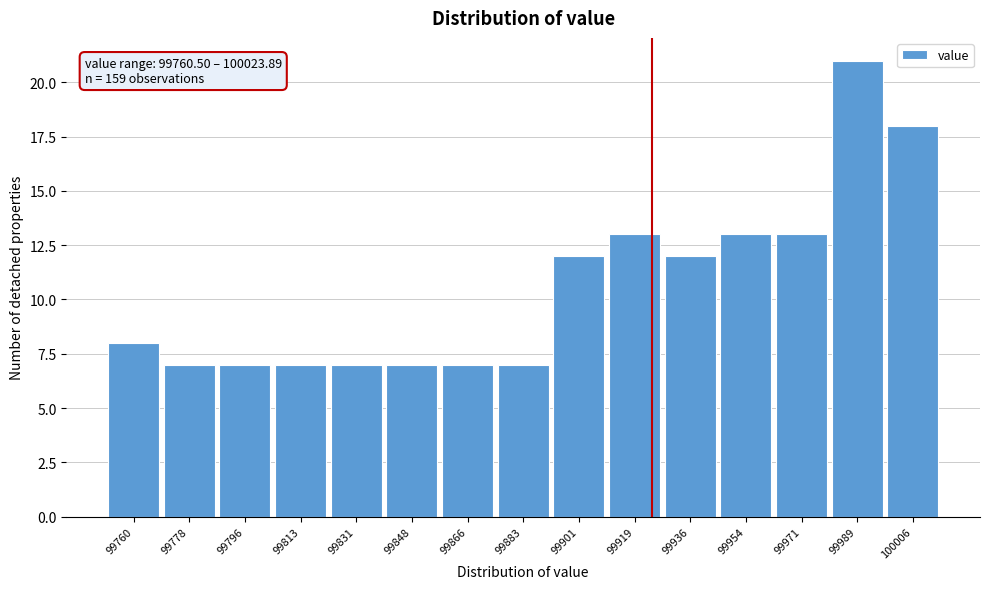

Reading right to left, transcribe all the data shown in this chart.

100006=18	99989=21	99971=13	99954=13	99936=12	99919=13	99901=12	99883=7	99866=7	99848=7	99831=7	99813=7	99796=7	99778=7	99760=8